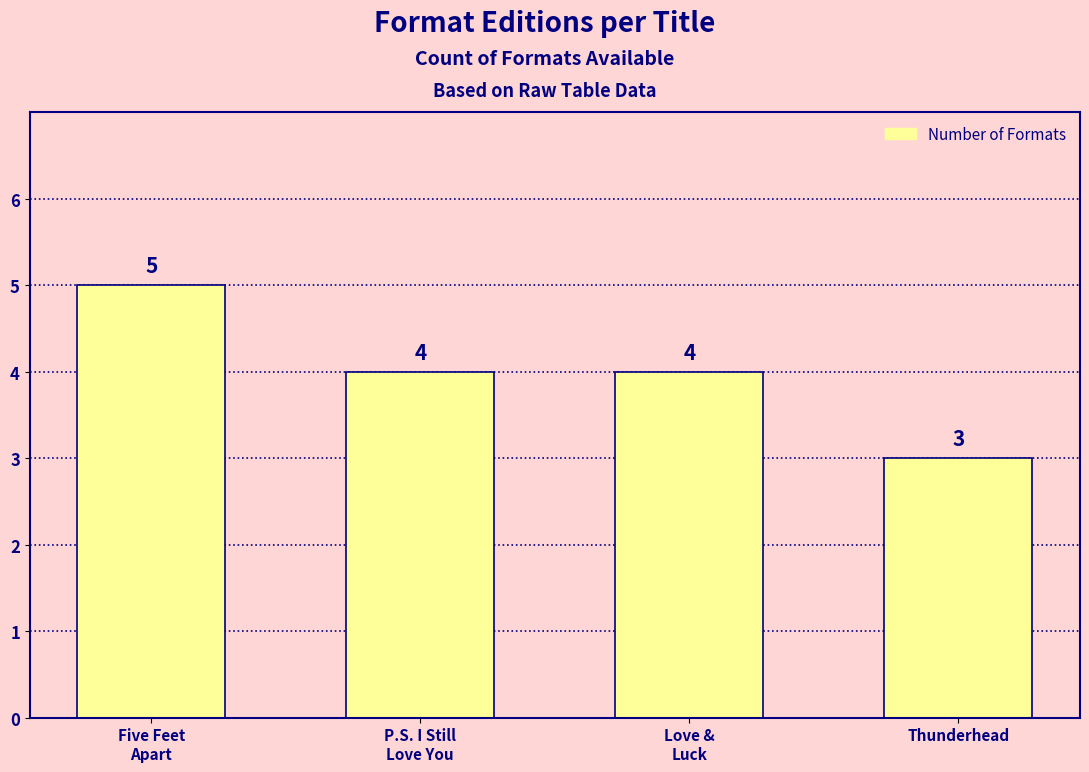

True or false: the data shows 5 at Five Feet
Apart.

True